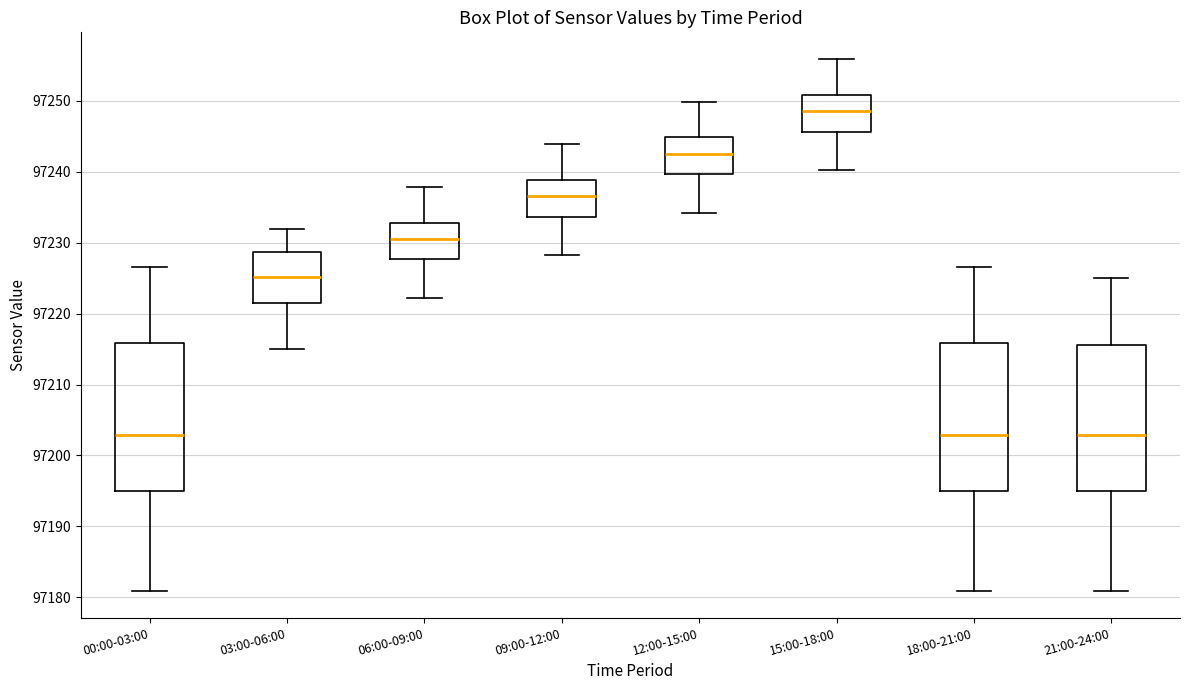

Reading left to right, read every box against the y-axis: the position of its median line, the range the box covers, and the ends of its whiskers. The values are not printed on the chart, so give them approximately, as read against the axis.

00:00-03:00: median 97203, box 97195 to 97216, whiskers 97181 to 97227
03:00-06:00: median 97225, box 97222 to 97229, whiskers 97215 to 97232
06:00-09:00: median 97231, box 97228 to 97233, whiskers 97222 to 97238
09:00-12:00: median 97237, box 97234 to 97239, whiskers 97228 to 97244
12:00-15:00: median 97243, box 97240 to 97245, whiskers 97234 to 97250
15:00-18:00: median 97249, box 97246 to 97251, whiskers 97240 to 97256
18:00-21:00: median 97203, box 97195 to 97216, whiskers 97181 to 97227
21:00-24:00: median 97203, box 97195 to 97216, whiskers 97181 to 97225